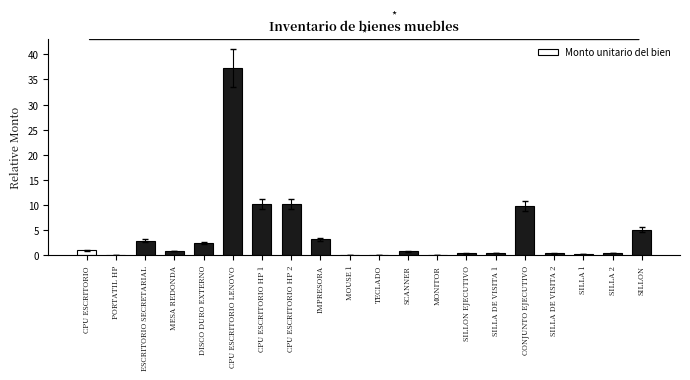

Which has a higher value, DISCO DURO EXTERNO or MONITOR?

DISCO DURO EXTERNO